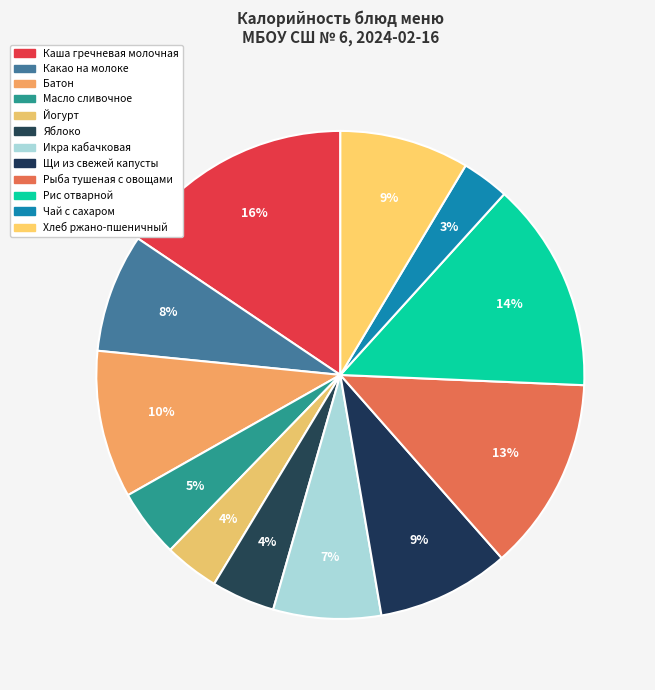

Count the number of slices in the pie.

12